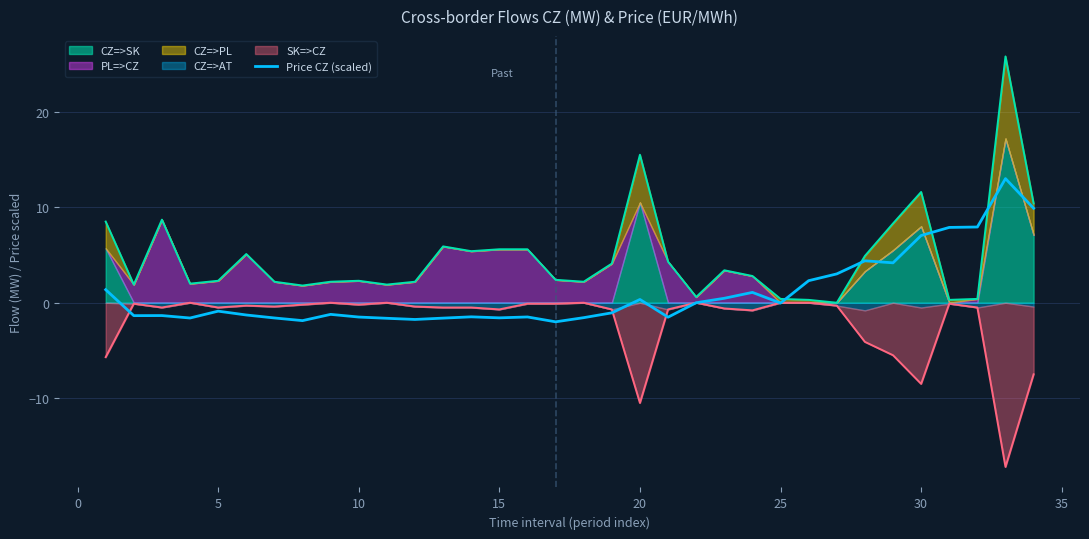

Count the number of values greater than -1.

16